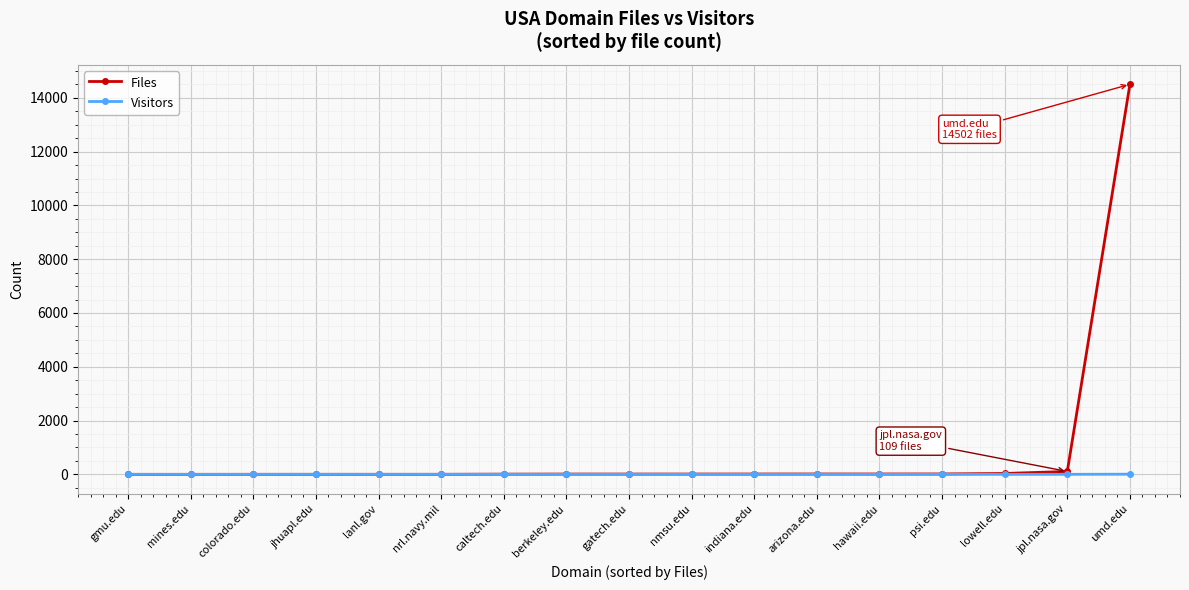

What is the label of the 17th point from the left?

umd.edu